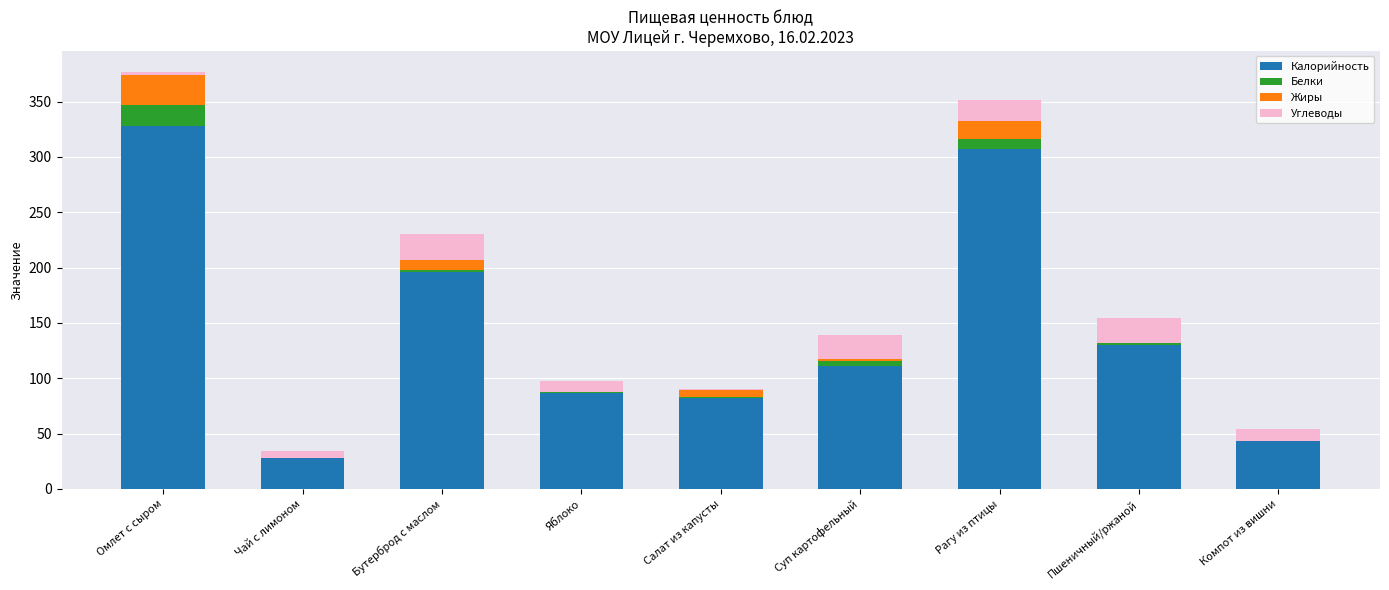

What is the total value across all series at Рагу из птицы?

351.1